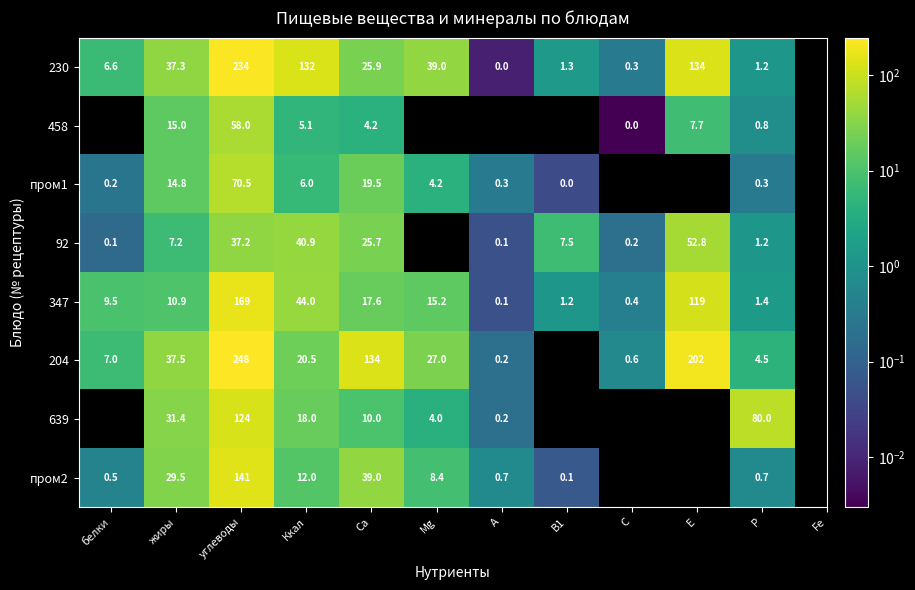

How many categories are shown in the chart?

11